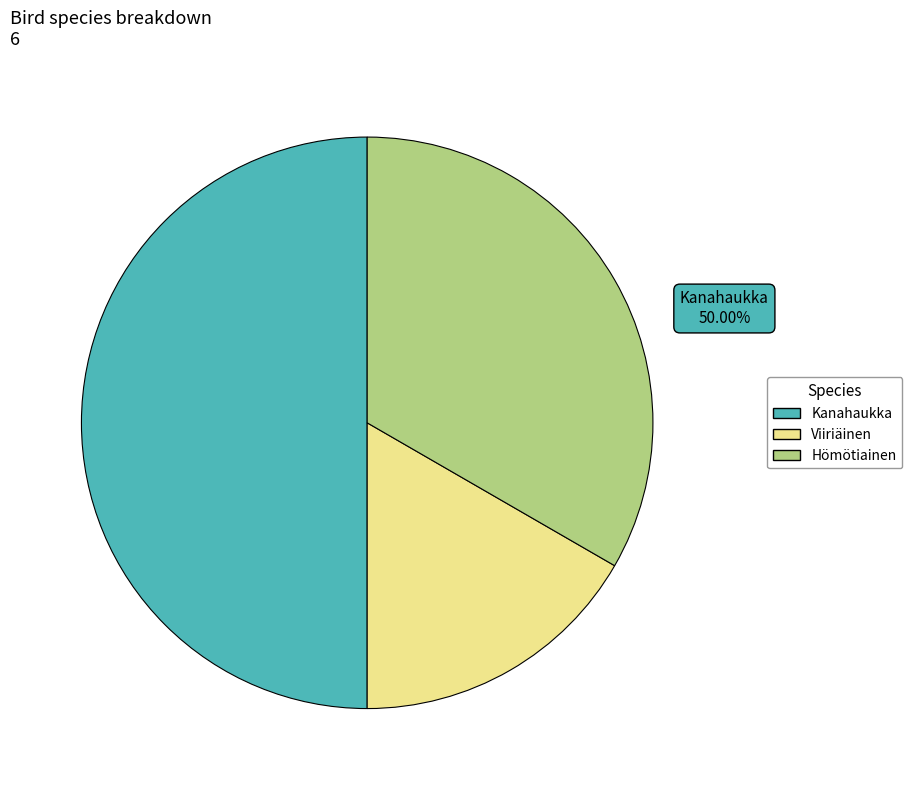

What is the change in value from Viiriäinen to Hömötiainen?

+1